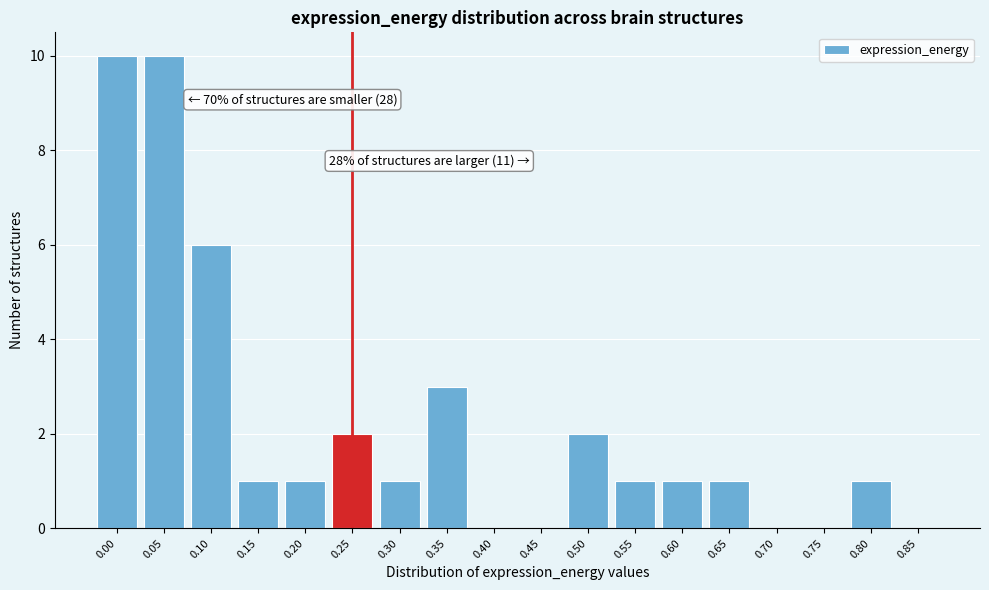

Reading left to right, extract all data points from this chart.

0.00=10	0.05=10	0.10=6	0.15=1	0.20=1	0.25=2	0.30=1	0.35=3	0.40=0	0.45=0	0.50=2	0.55=1	0.60=1	0.65=1	0.70=0	0.75=0	0.80=1	0.85=0